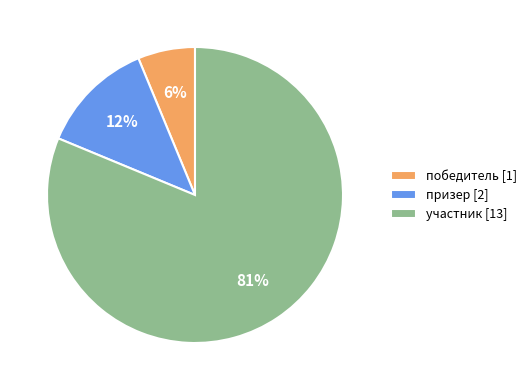

Which slice is the largest?

участник